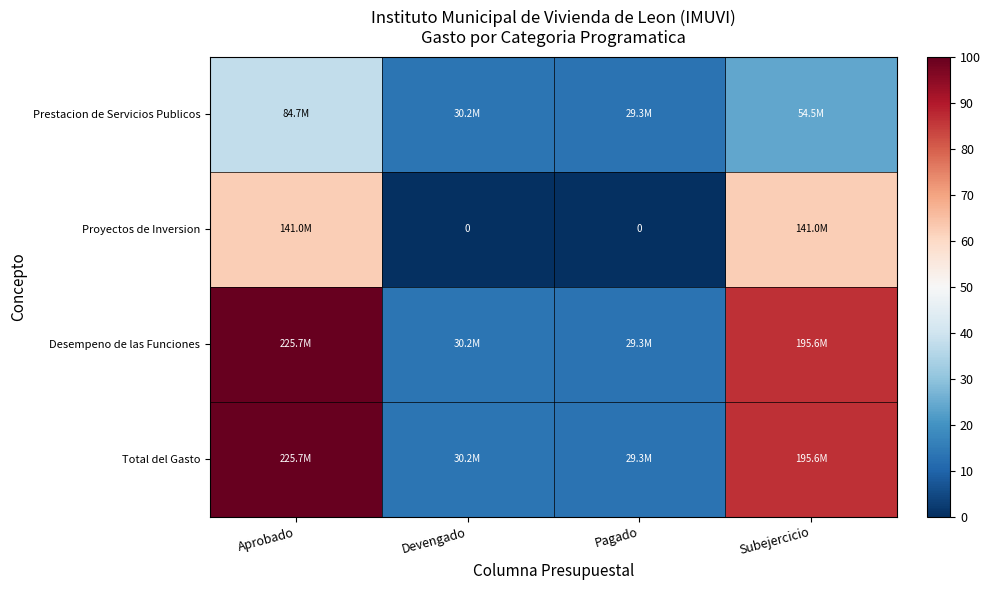

Which series has the largest total across all categories?

Desempeno de las Funciones